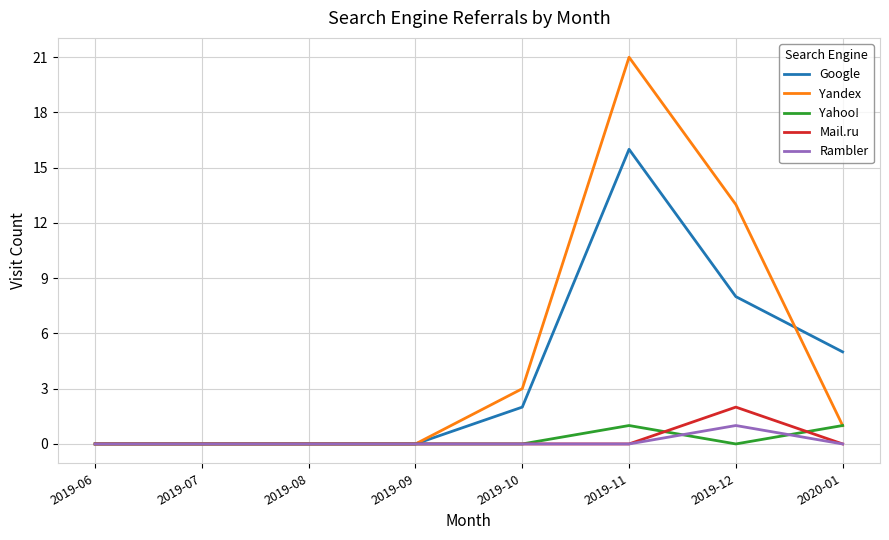

Where does the Yandex series first go above 1?

2019-10